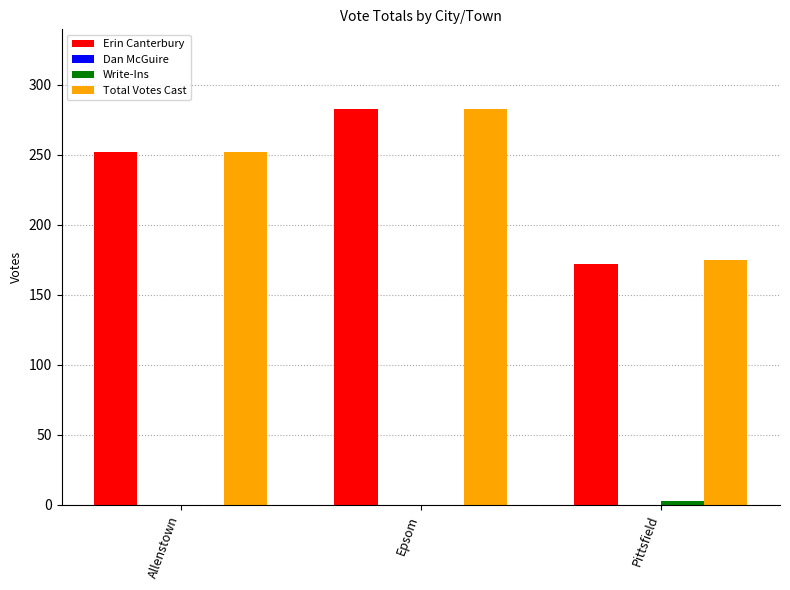

True or false: Total Votes Cast has a value of 231 at Pittsfield.

False